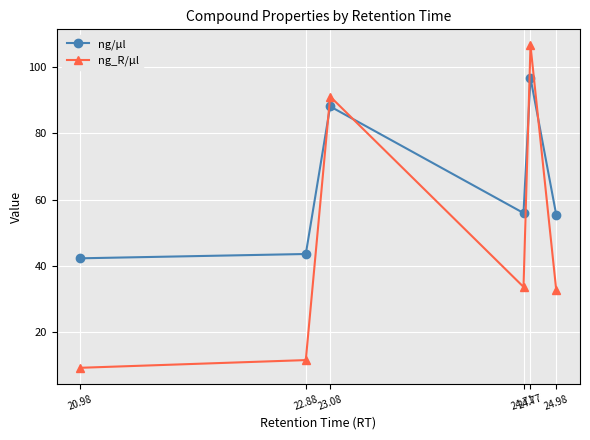

What is the label of the 3rd point from the right?

24.71